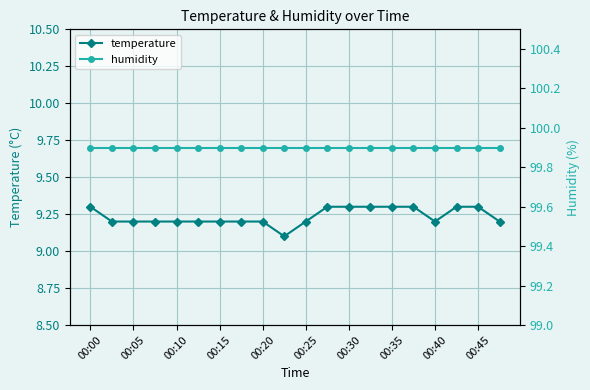

The value of temperature at 00:15 is 9.2. True or false?

True